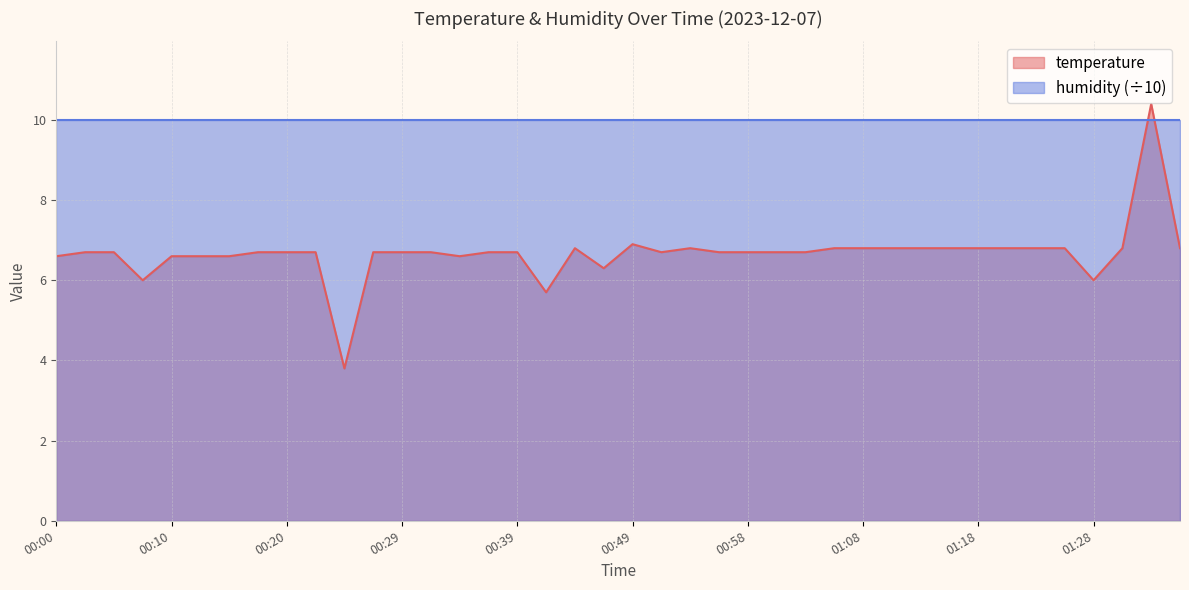

What is the label of the 4th point from the right?

01:28